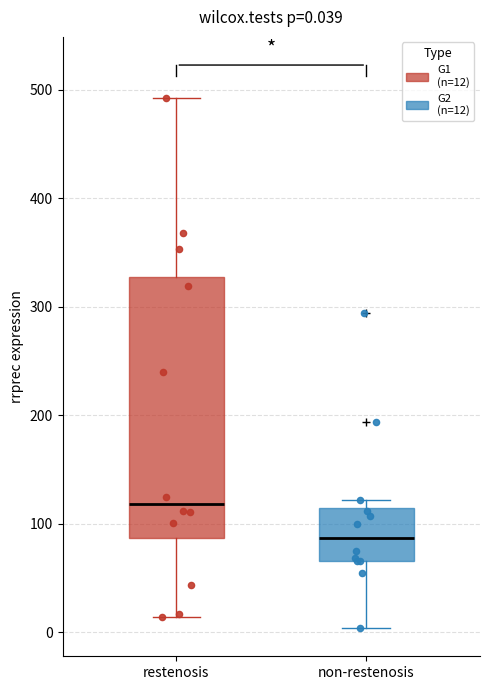

Comparing the boxes themselves (not the whiskers), which one is the tallest?

restenosis